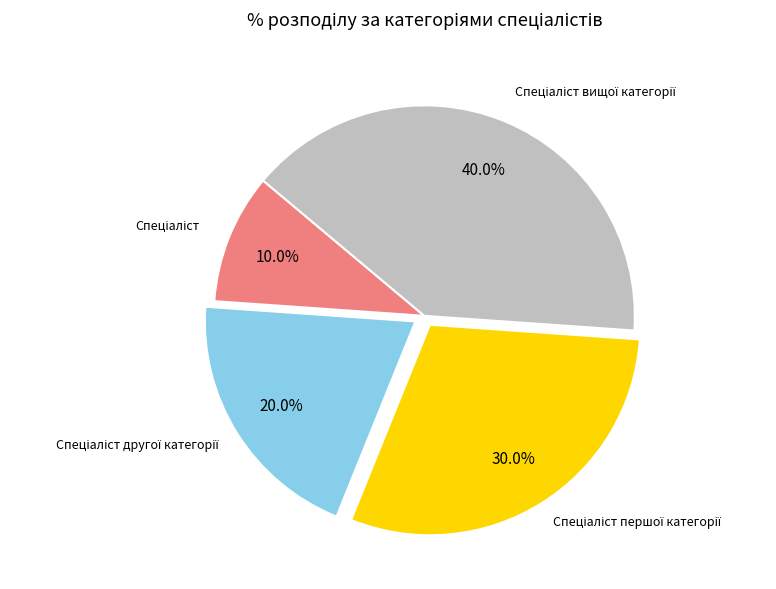

Is there any slice that represents more than half of the pie?

No